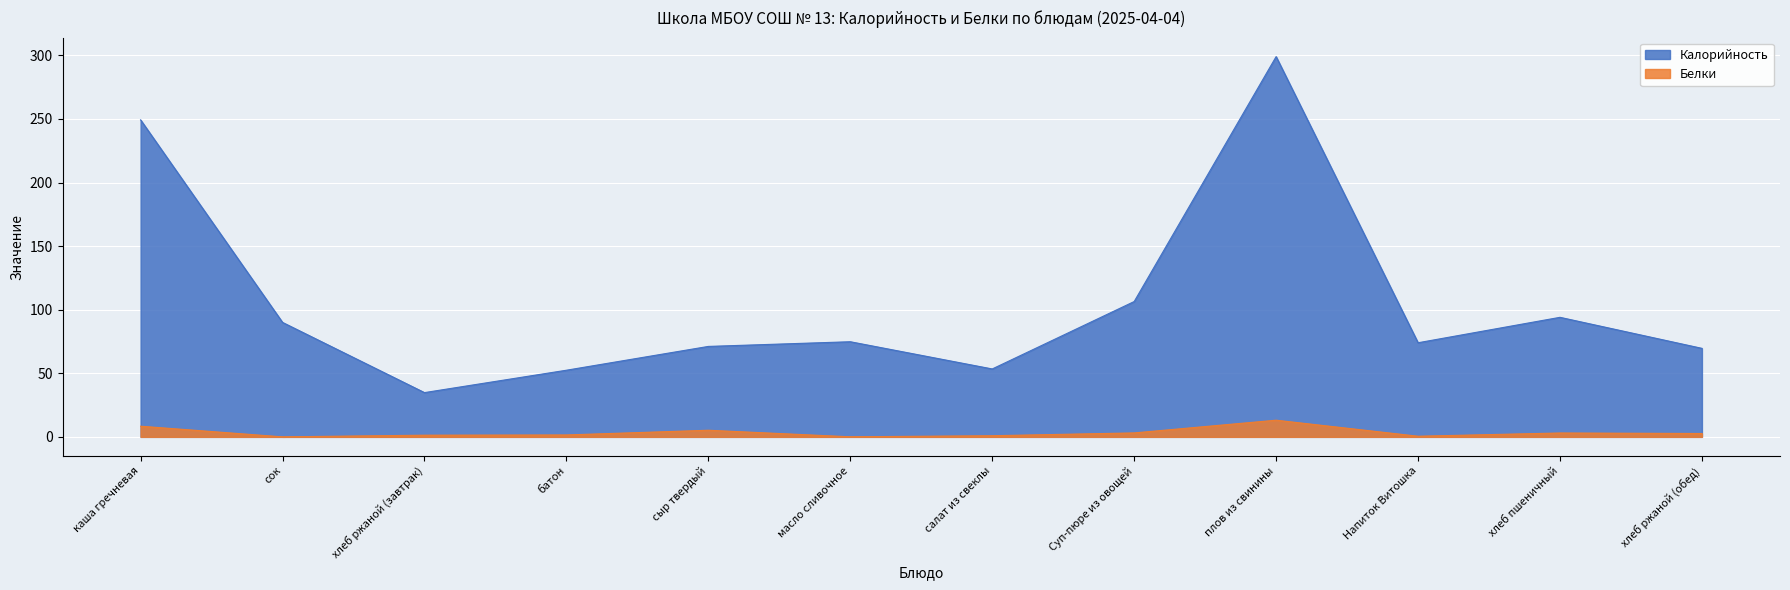

What is the sum of the Белки values at Суп-пюре из овощей and сок?

3.1